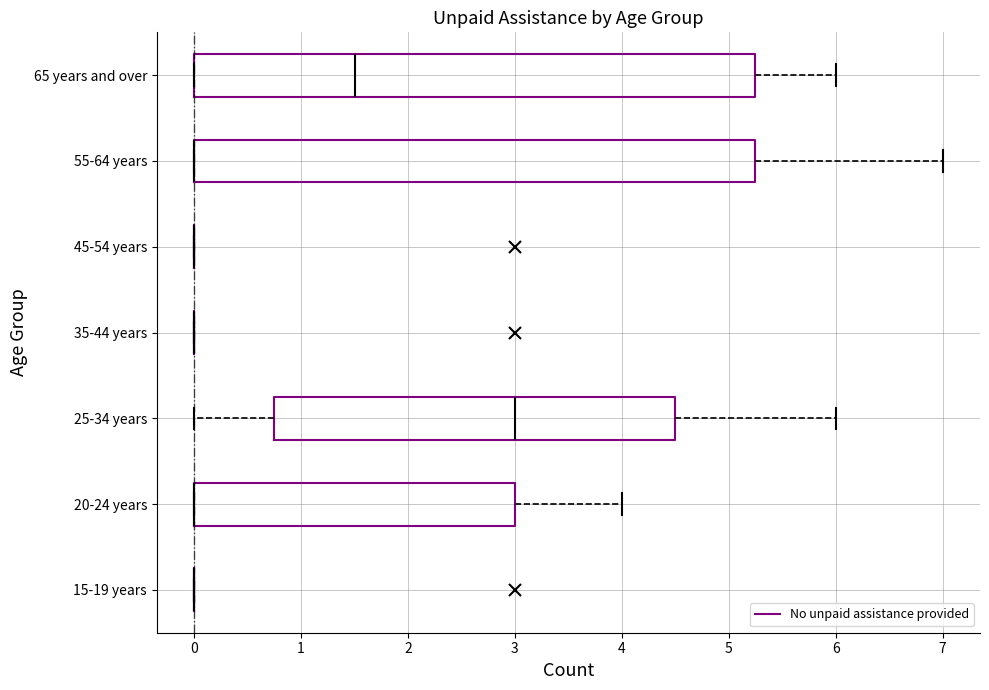

Reading bottom to top, read every box against the x-axis: the position of its median line, the range the box covers, and the ends of its whiskers. The values are not printed on the chart, so give them approximately, as read against the axis.

15-19 years: box collapsed to a line at 0.0, whiskers 0.0 to 0.0
20-24 years: median 0.0 (drawn on the box's left edge), box 0.0 to 3.0, whiskers 0.0 to 4.0
25-34 years: median 3.0, box 0.8 to 4.5, whiskers 0.0 to 6.0
35-44 years: box collapsed to a line at 0.0, whiskers 0.0 to 0.0
45-54 years: box collapsed to a line at 0.0, whiskers 0.0 to 0.0
55-64 years: median 0.0 (drawn on the box's left edge), box 0.0 to 5.3, whiskers 0.0 to 7.0
65 years and over: median 1.5, box 0.0 to 5.3, whiskers 0.0 to 6.0